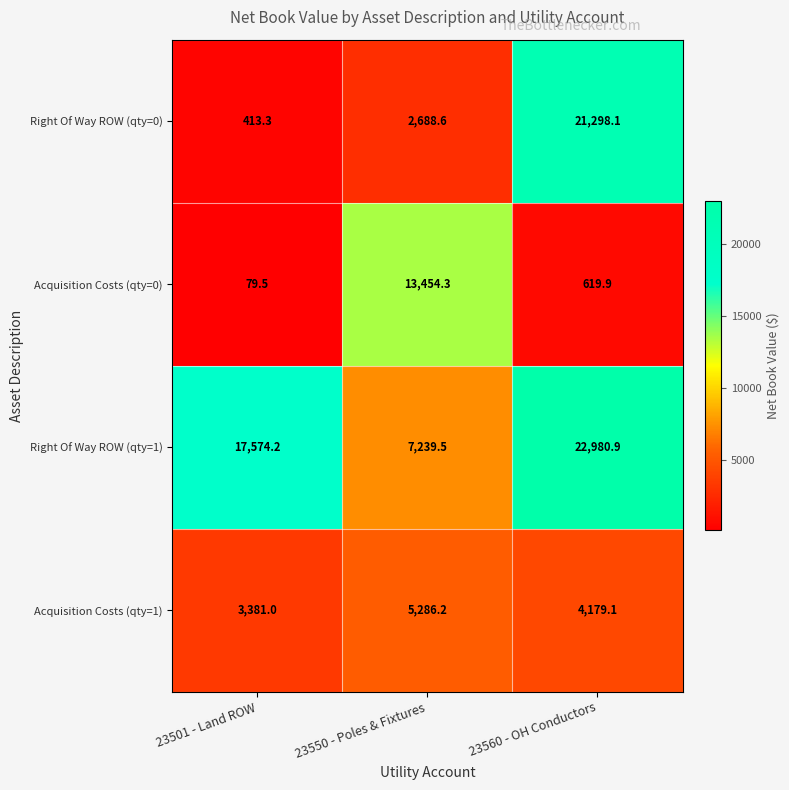

Count the number of categories in the chart.

3